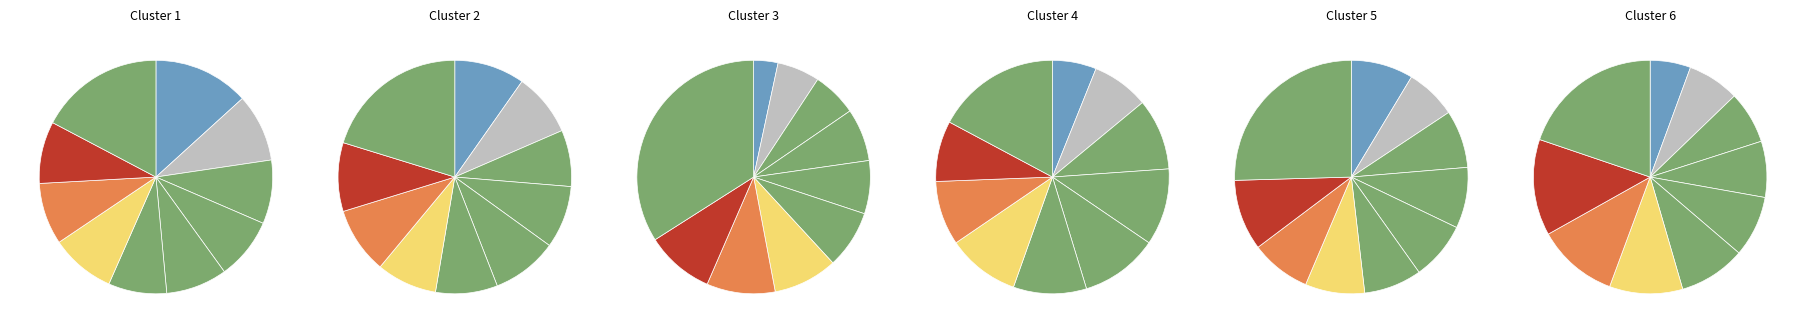

Is the sum of pct15 and pct75 greater than half?

No